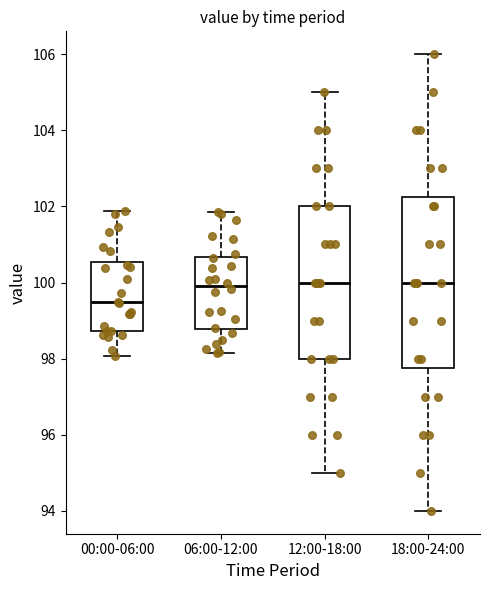

Where does the upper whisker of the box for 18:00-24:00 end on the y-axis? The values are not printed on the chart, so give them approximately, as read against the axis.

106.0